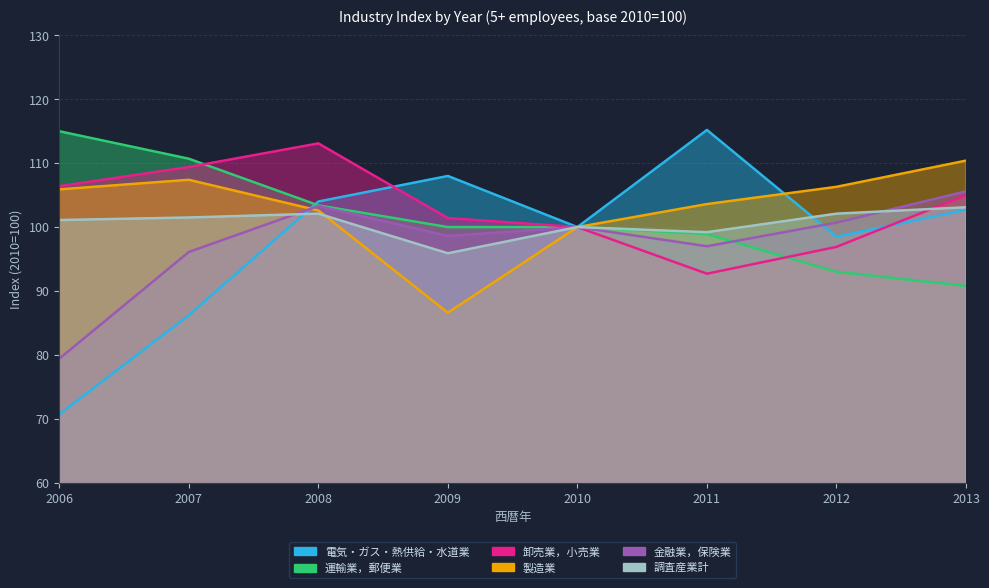

Rank the series at 2013 from lowest to highest value.

運輸業，郵便業, 電気・ガス・熱供給・水道業, 調査産業計, 卸売業，小売業, 金融業，保険業, 製造業